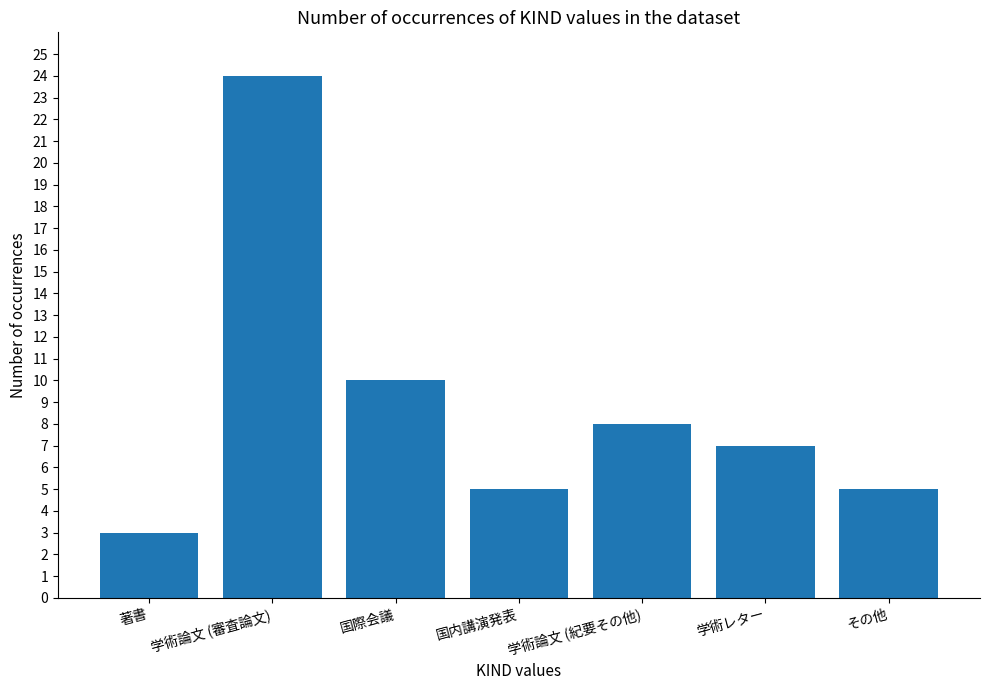

At which category does the chart reach its minimum across all series?

著書